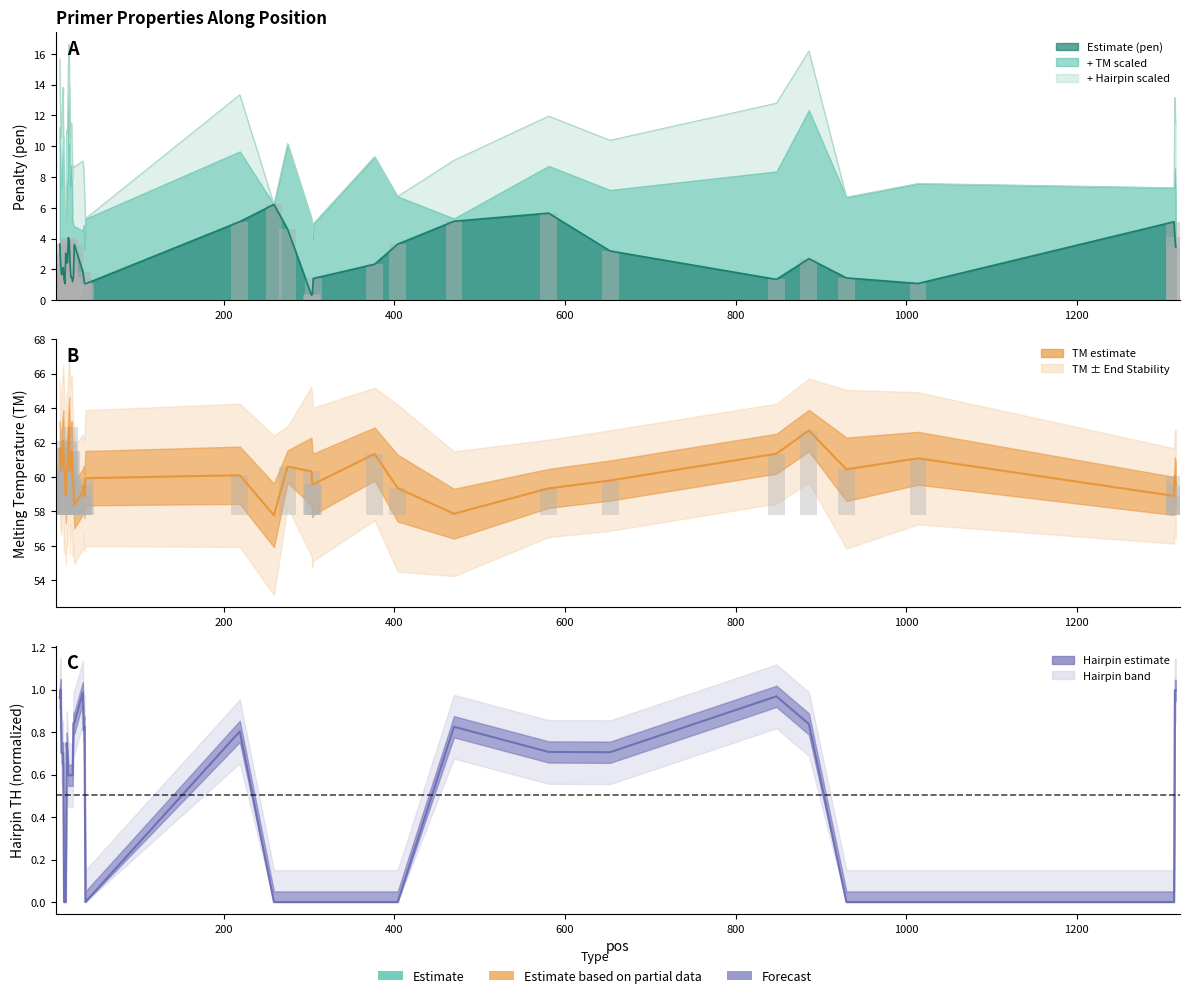

What is the value of the pen bar at the 17th from the left?

1.5